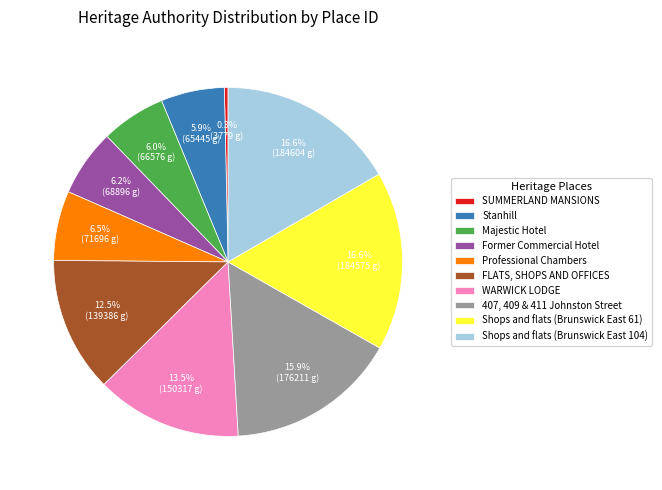

Combined, what portion of the pie is Professional Chambers and Shops and flats (Brunswick East 61)?

23.1%